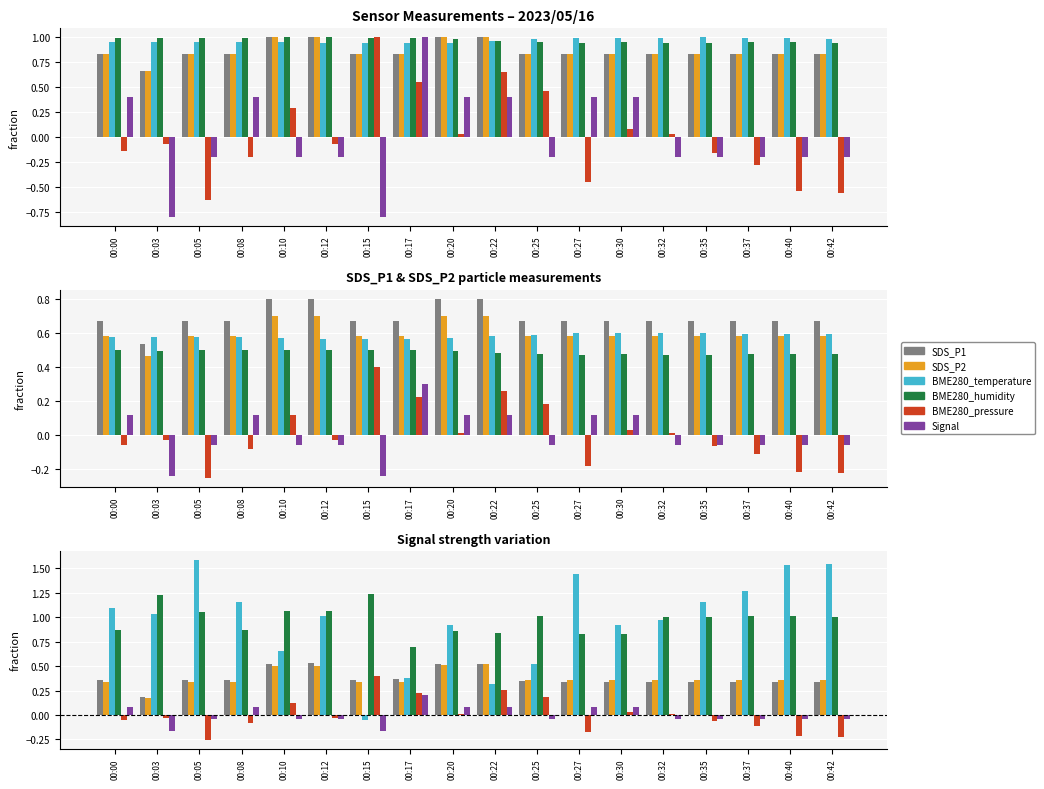

At how many categories does at least one series exceed 1?

14